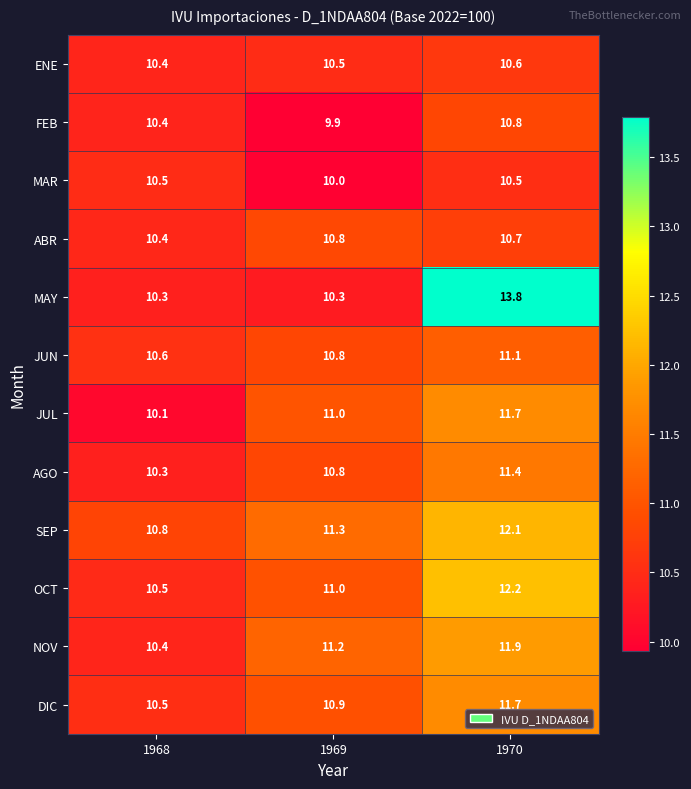

Is it true that SEP equals 10.8 at 1968?

True